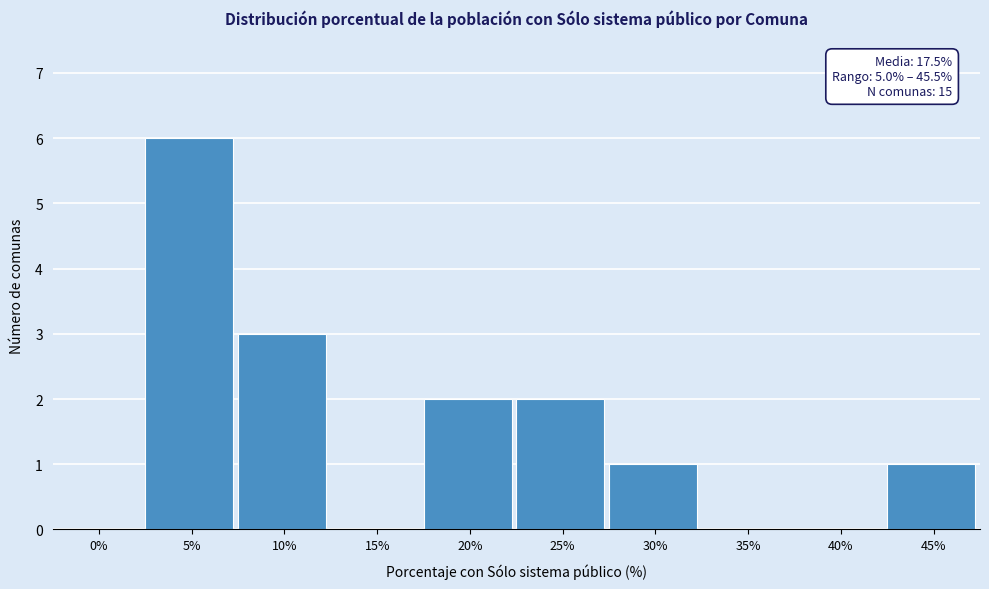

Reading left to right, what are all the values shown in this chart?

0%=0	5%=6	10%=3	15%=0	20%=2	25%=2	30%=1	35%=0	40%=0	45%=1